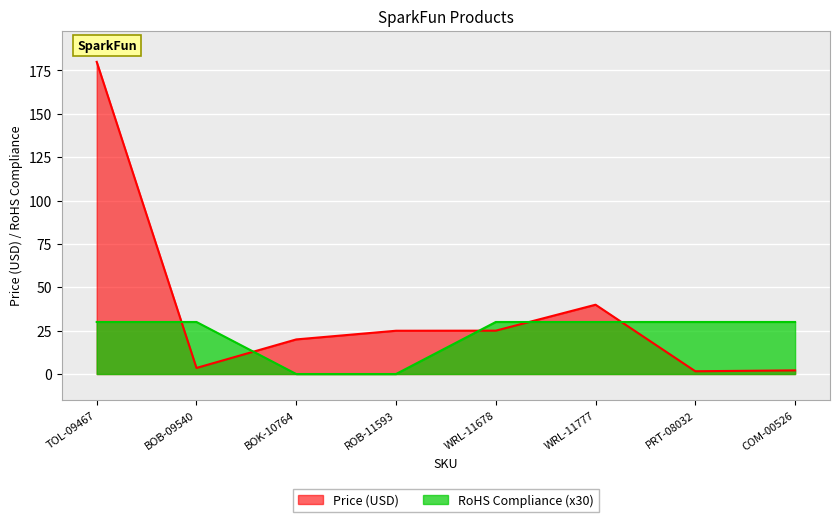

Where is RoHS Compliance nearest to the value 15?

TOL-09467